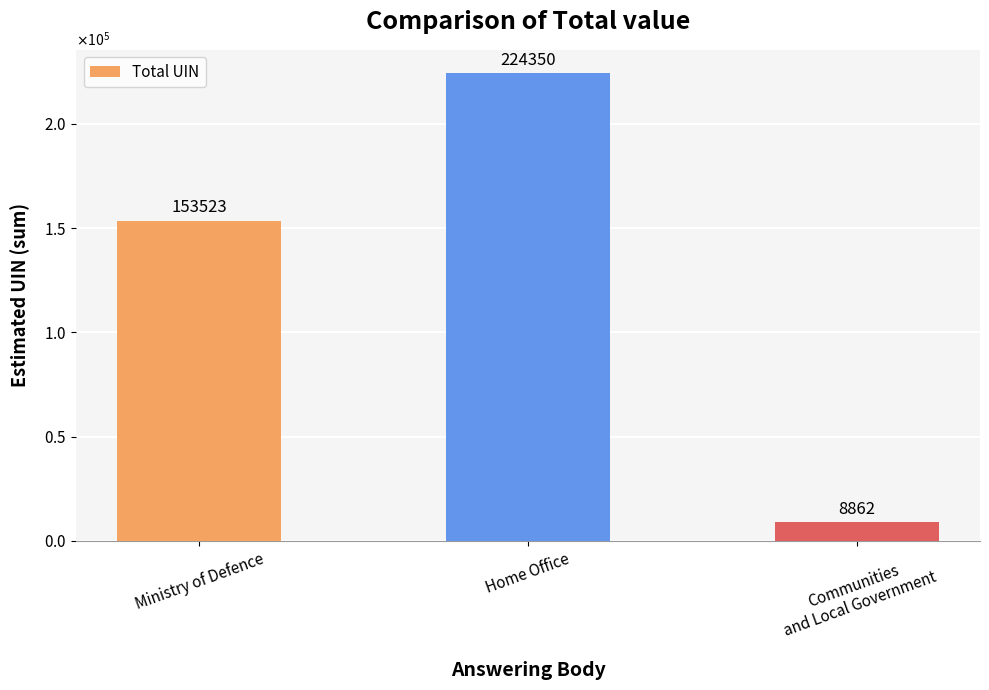

Are the bars horizontal?

No